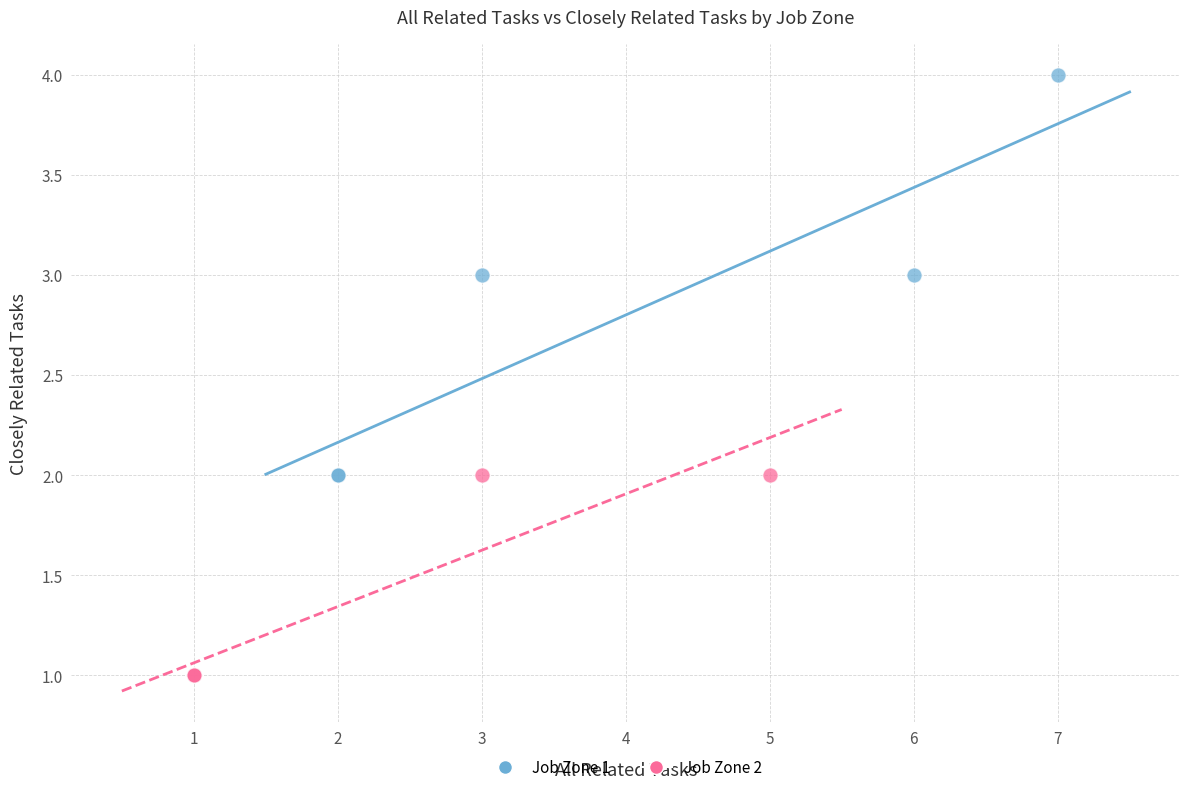

Which series reaches the maximum Y coordinate?

Job Zone 1